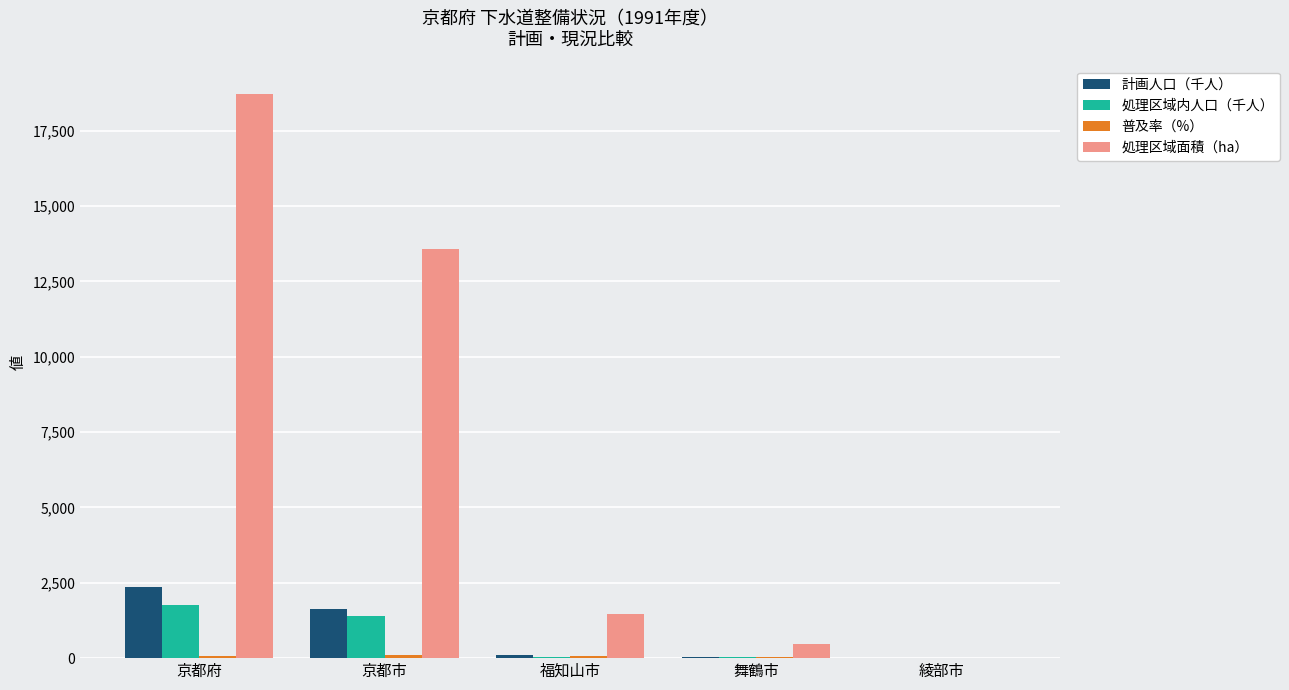

How many groups of bars are there?

5